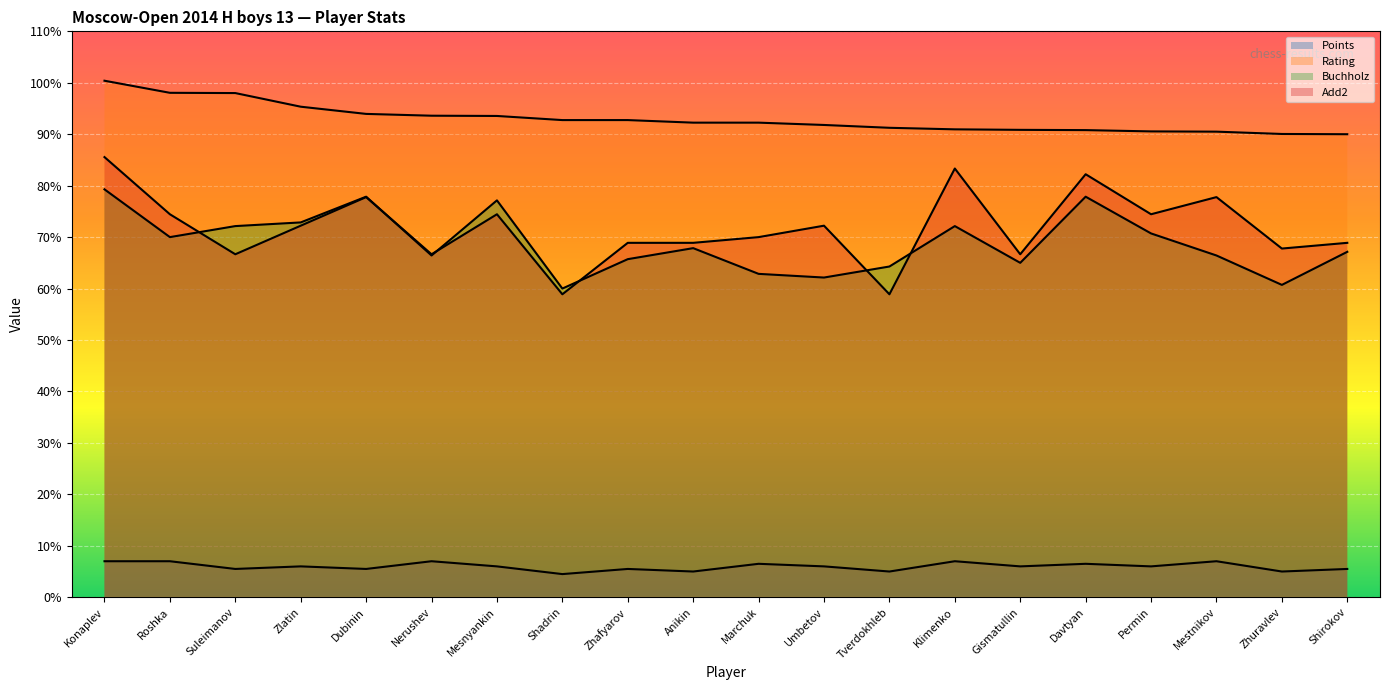

Between Nerushev and Umbetov, which is larger?

Nerushev